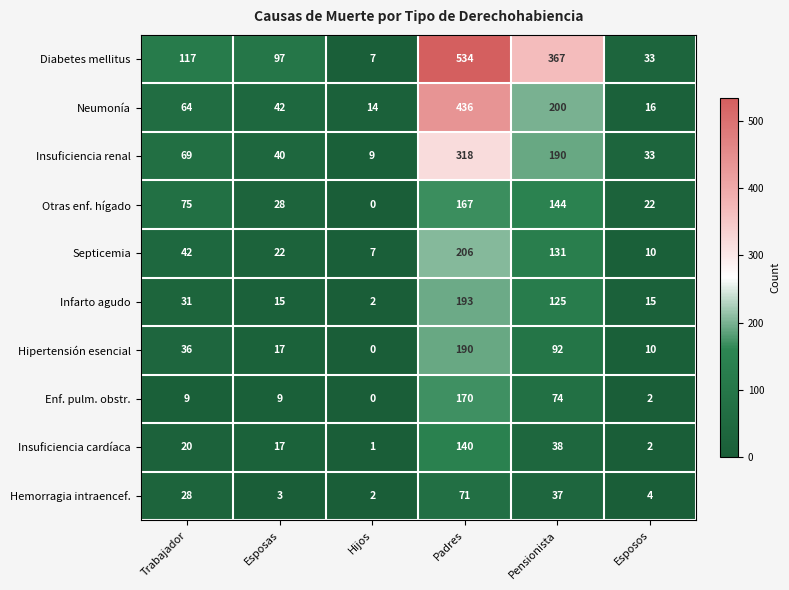

What is the sum of all Otras enf. hígado values?

436